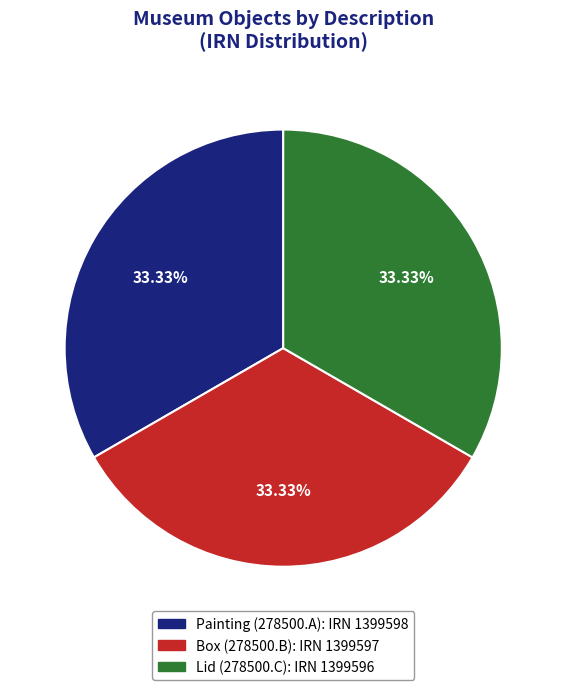

Is there a majority slice in this chart?

No